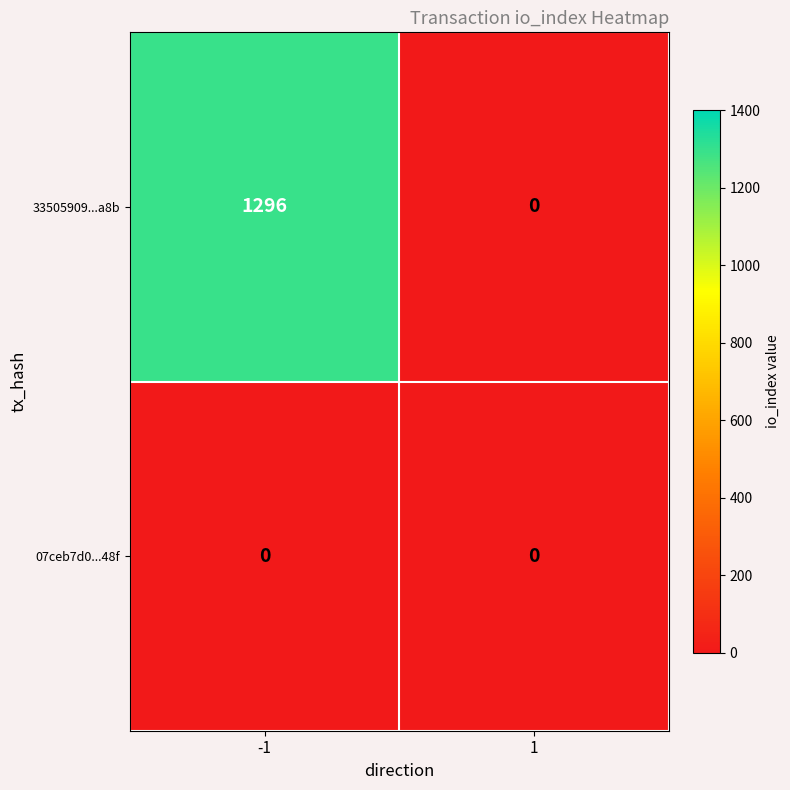

At -1, list the series in order from smallest to largest.

07ceb7d0...48f, 33505909...a8b